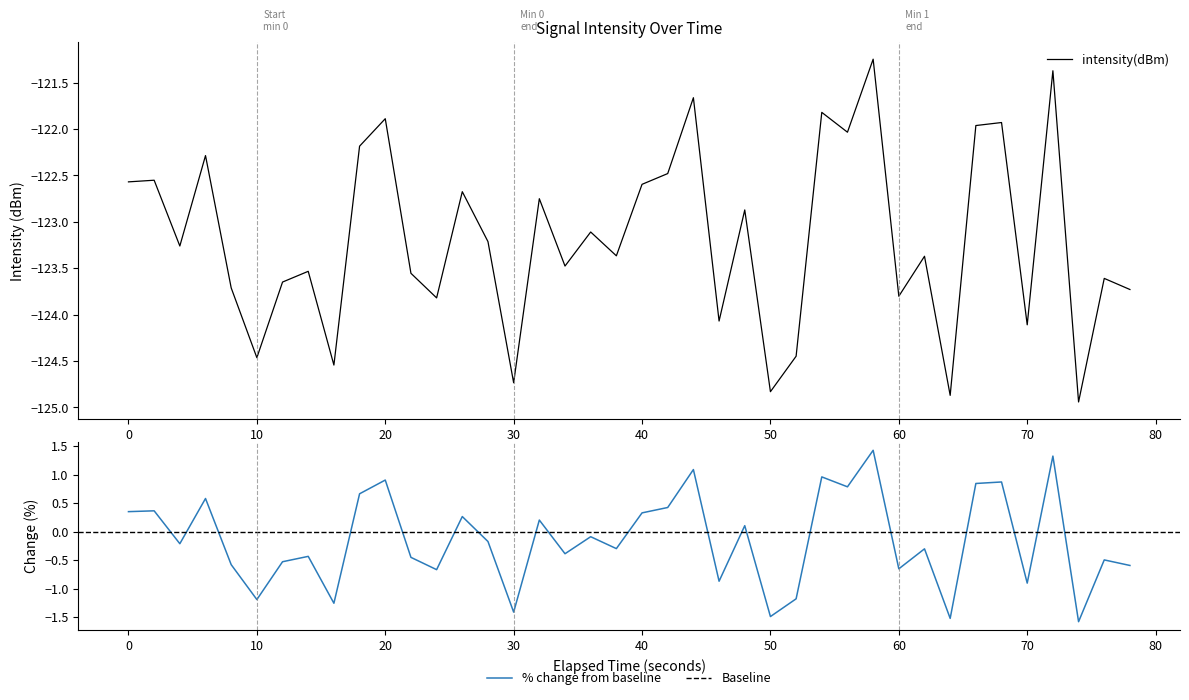

How many values are below zero?

23